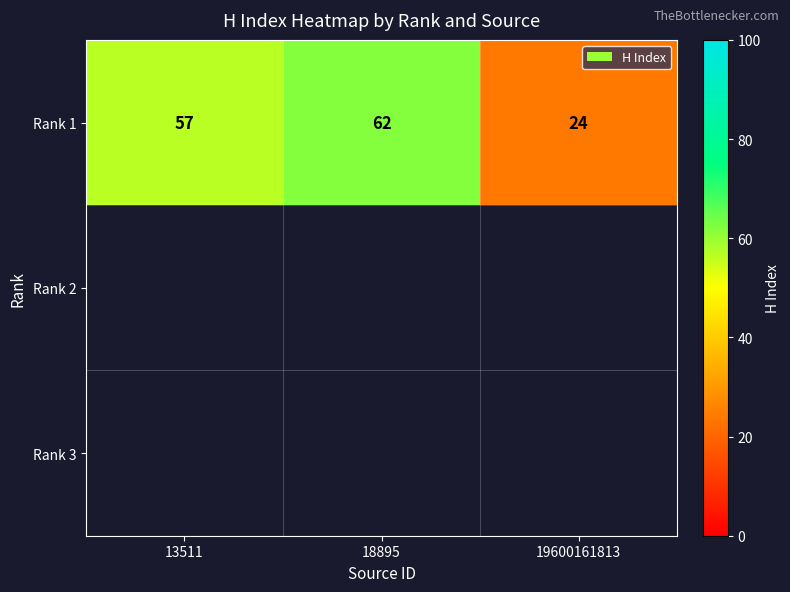

True or false: Rank 1 has a value of 84 at 18895.

False